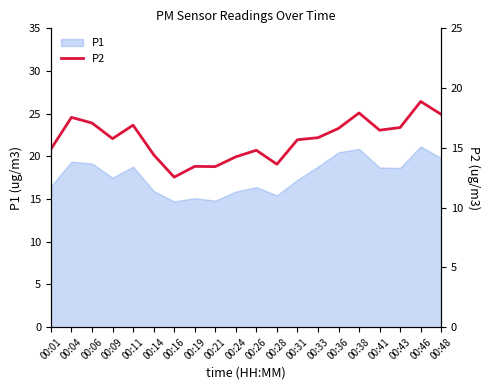

Rank the categories by value from lowest to highest.

00:16, 00:21, 00:19, 00:28, 00:24, 00:14, 00:26, 00:01, 00:31, 00:09, 00:33, 00:41, 00:36, 00:43, 00:11, 00:06, 00:04, 00:48, 00:38, 00:46